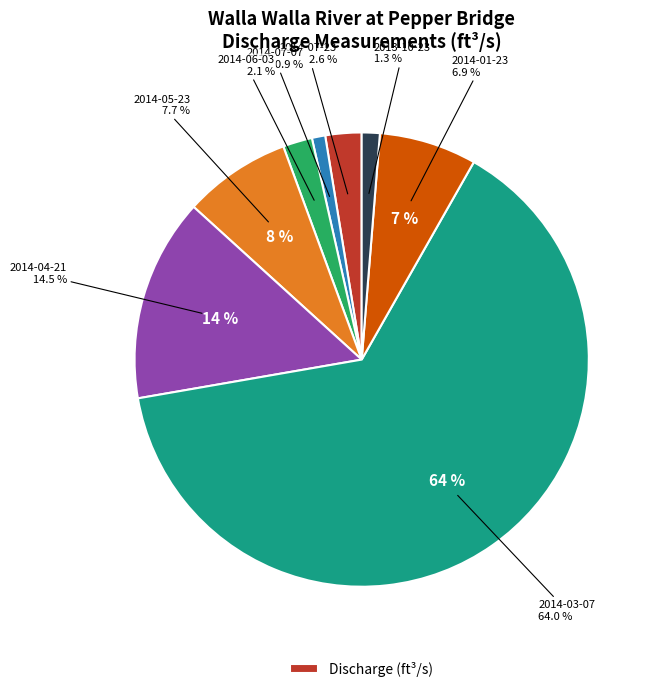

Is the sum of 2014-05-23 and 2014-01-23 greater than half?

No